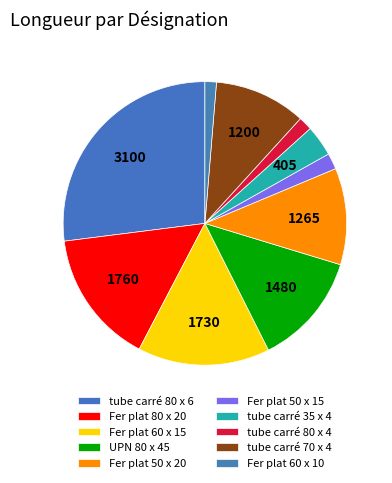

How many segments does this pie chart have?

10